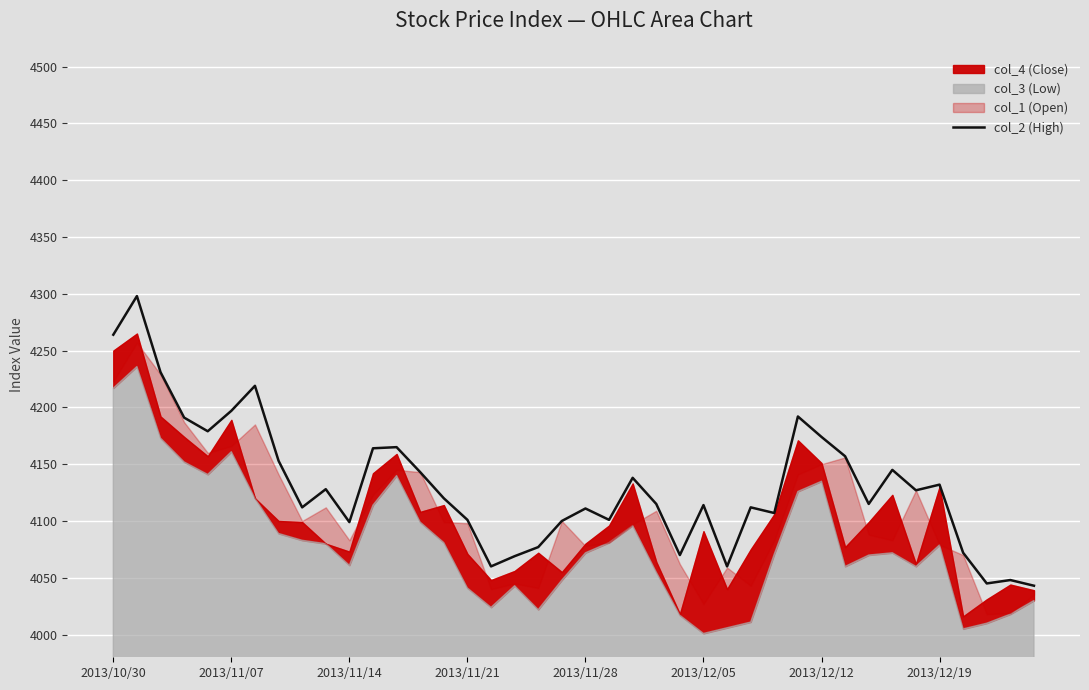

What is the difference between the maximum and minimum values?

255